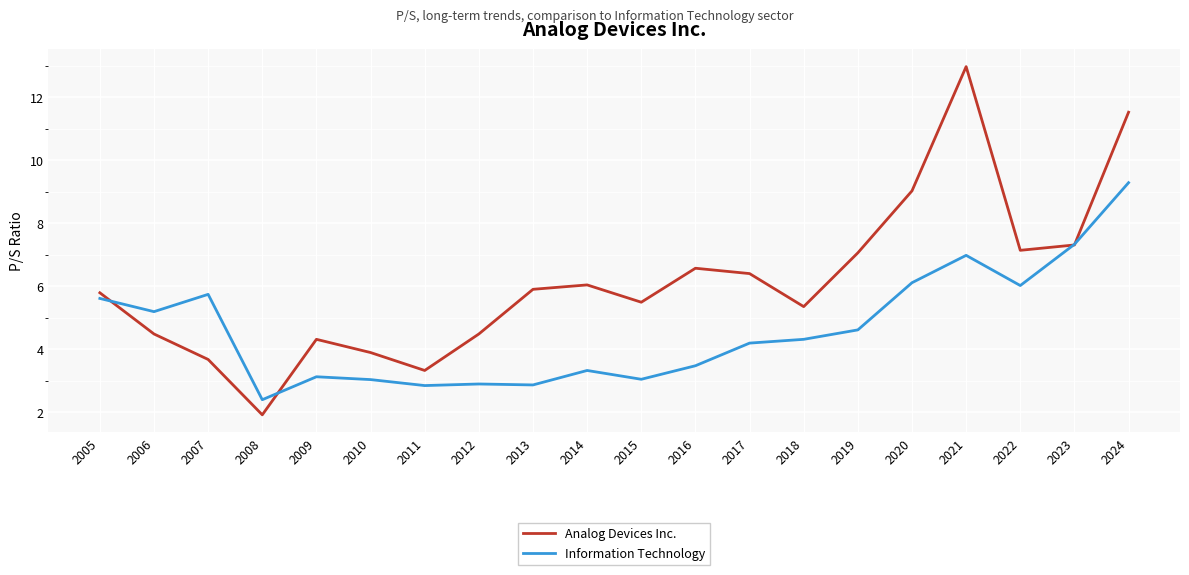

Which label corresponds to the smallest value in the chart?

2008